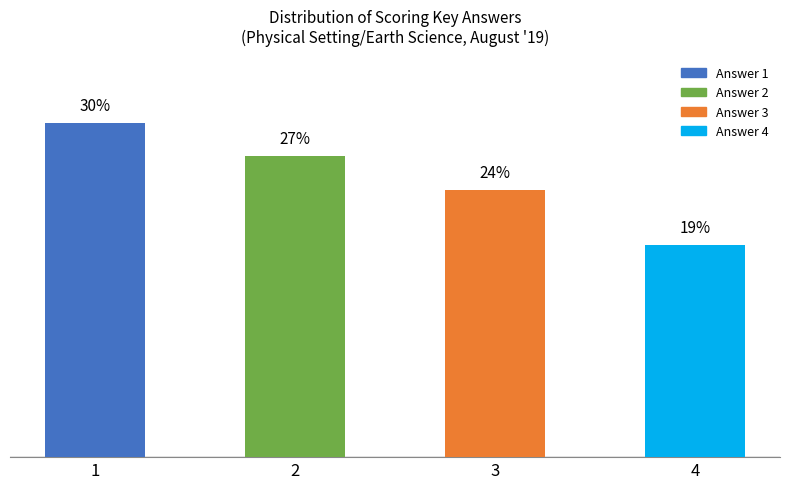

List the labels in order of value, largest first.

1, 2, 3, 4